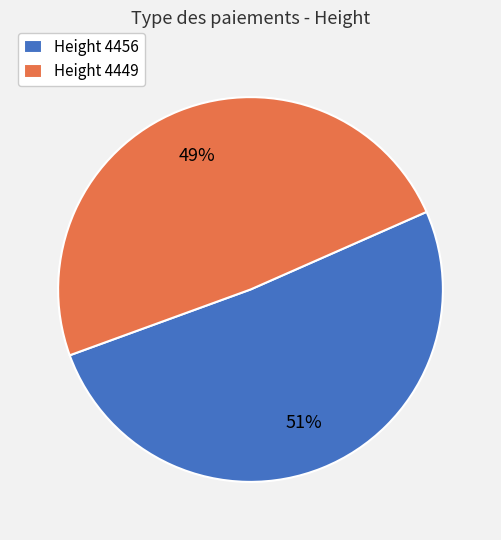

Which slice is the largest?

Height 4456